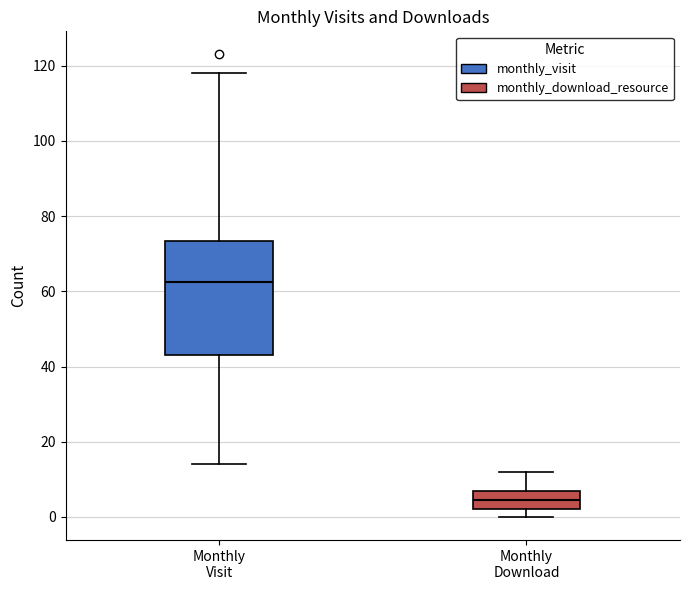

Reading left to right, transcribe this box plot: for each box, give where its median line is, the range the box spans, and where its two whiskers end, as read against the y-axis. The values are not printed on the chart, so give them approximately, as read against the axis.

Monthly Visit: median 62, box 44 to 74, whiskers 14 to 118
Monthly Download: median 4, box 2 to 8, whiskers 0 to 12